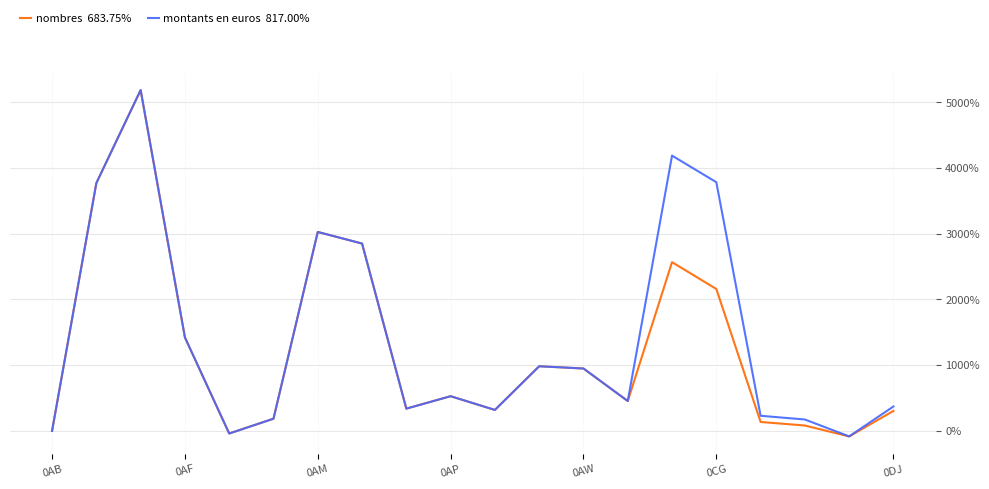

What is the greatest value displayed?

5188.4